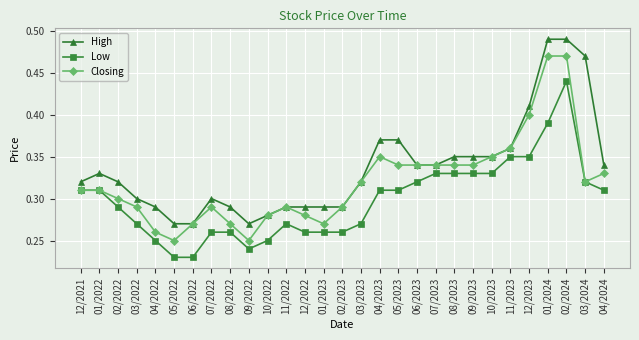

What is the total value across all series at 07/2023?

1.0